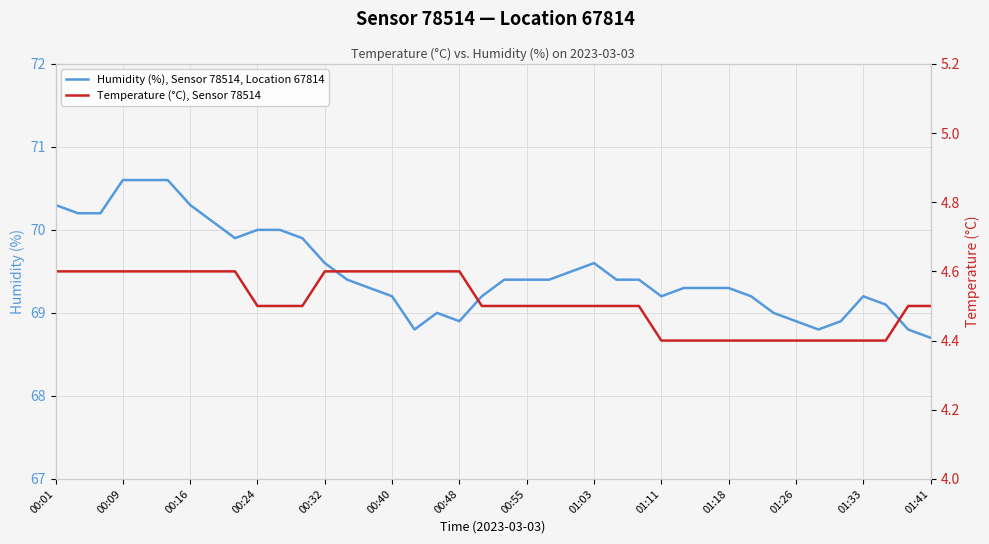

True or false: Temperature (°C), Sensor 78514 and Humidity (%), Sensor 78514, Location 67814 intersect in this chart.

False